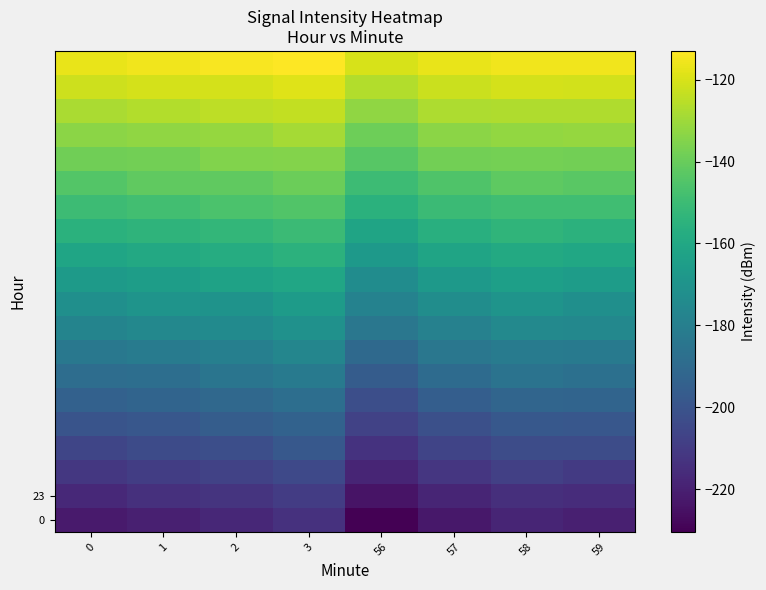

How many series are shown in this chart?

20